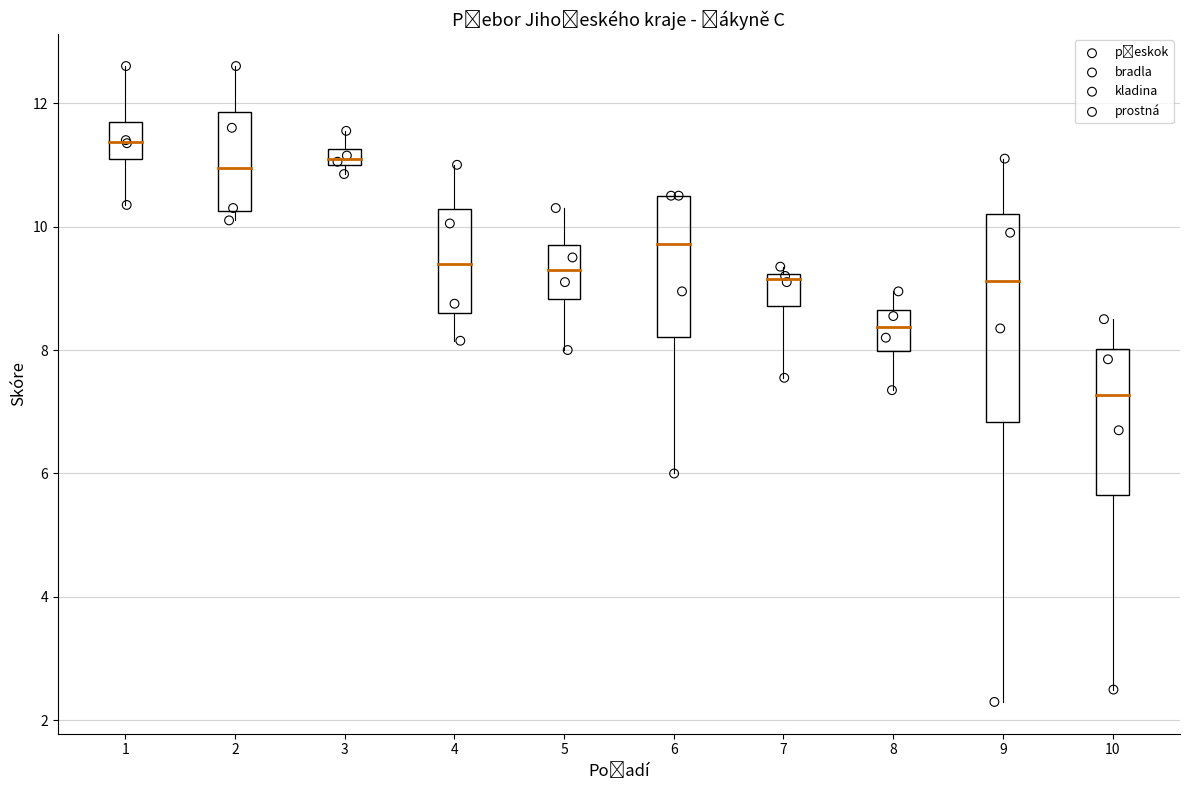

Which series reaches the minimum Y coordinate?

bradla